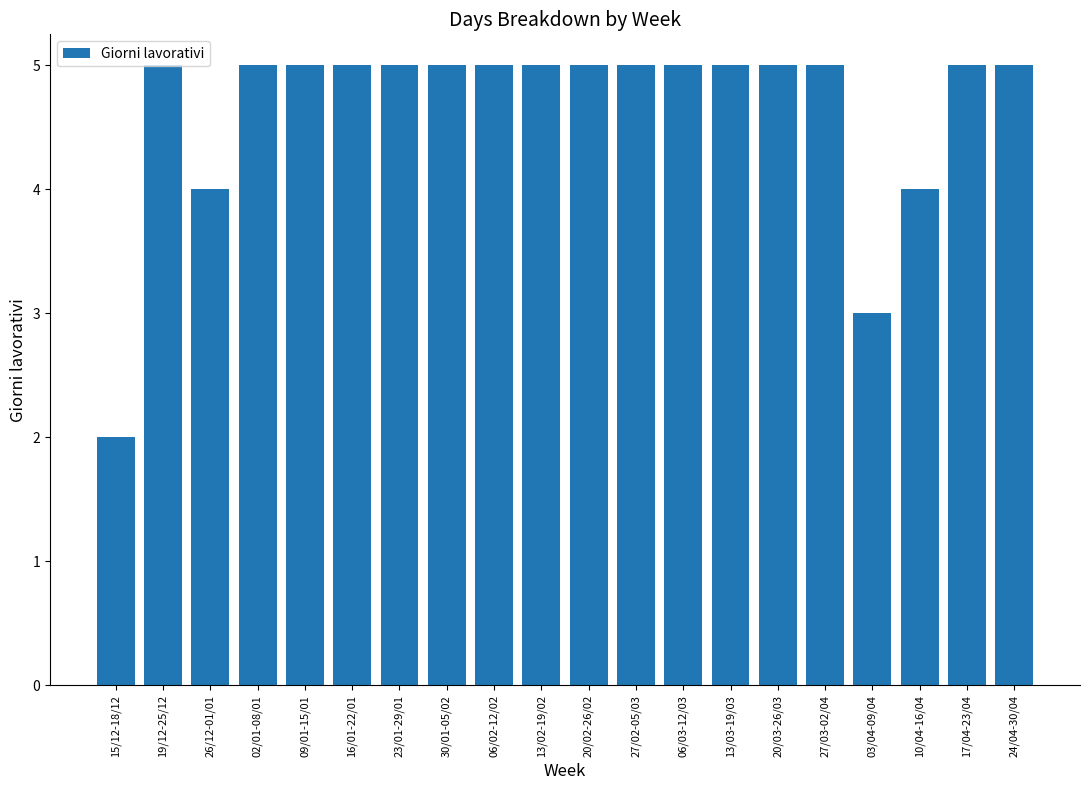

What is the difference between the maximum and minimum values?

3